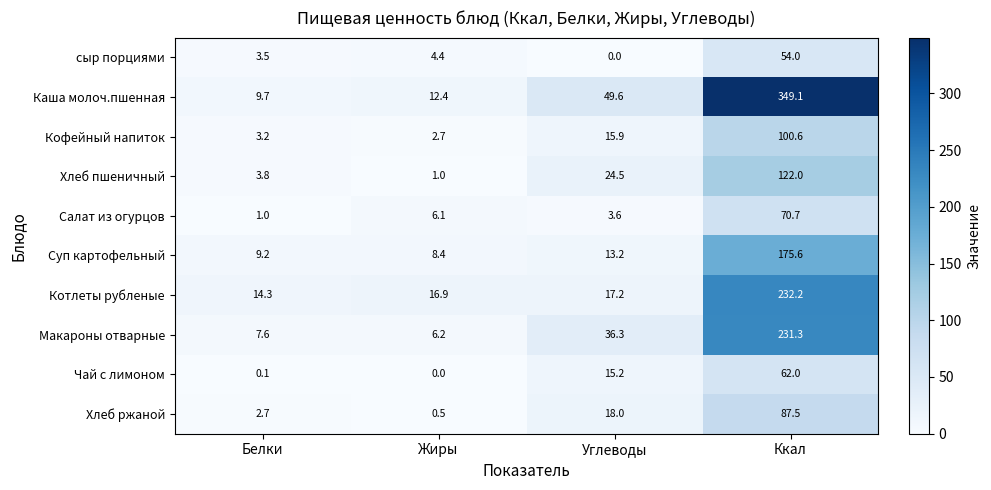

Rank the series at Углеводы from lowest to highest value.

сыр порциями, Салат из огурцов, Суп картофельный, Чай с лимоном, Кофейный напиток, Котлеты рубленые, Хлеб ржаной, Хлеб пшеничный, Макароны отварные, Каша молоч.пшенная